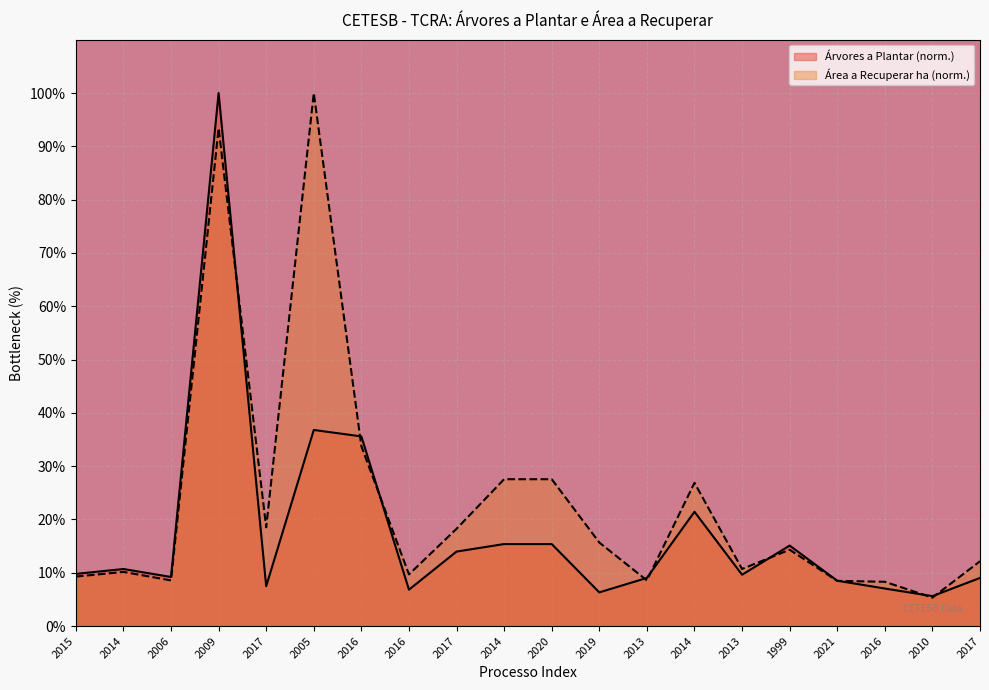

At 2005, list the series in order from smallest to largest.

Árvores a Plantar (norm.), Área a Recuperar ha (norm.)